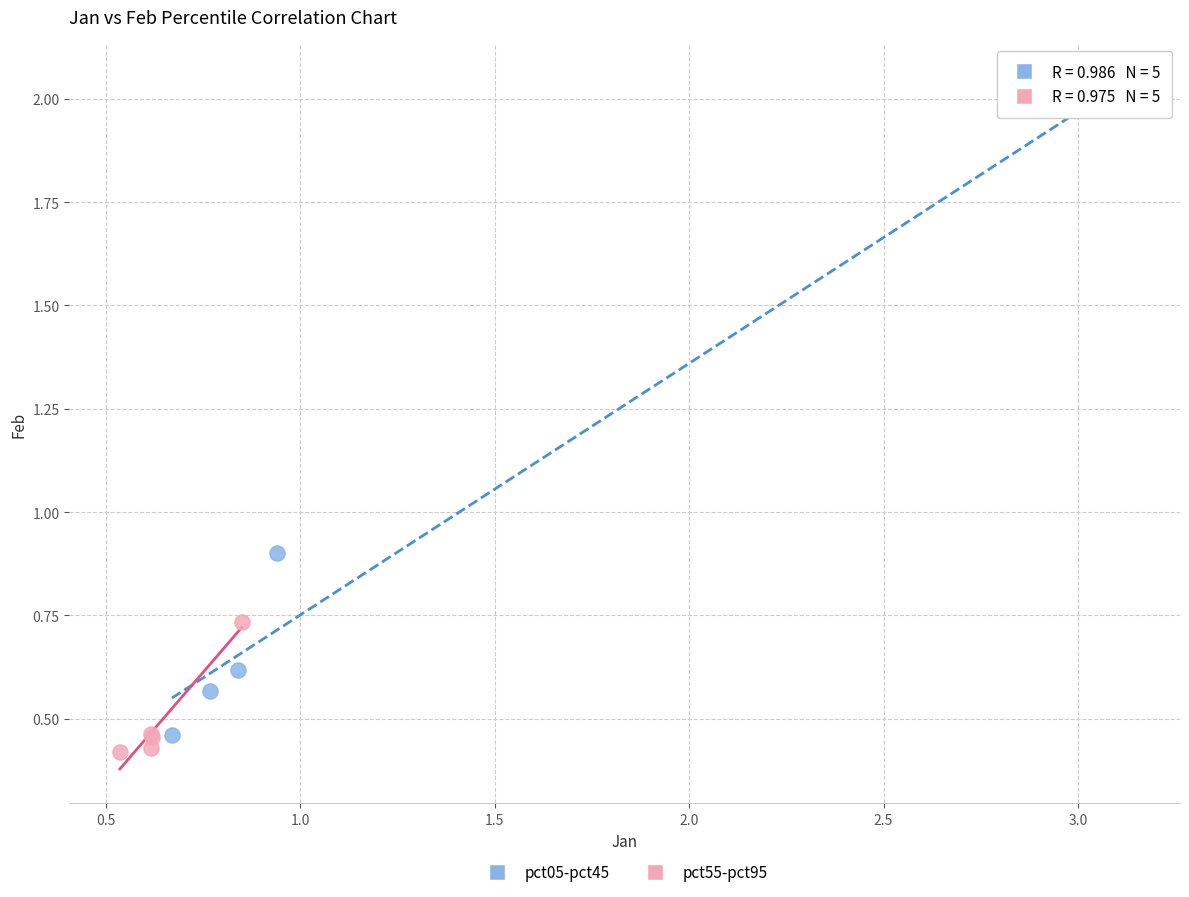

What are all the series names shown in the legend?

pct05-pct45, pct55-pct95